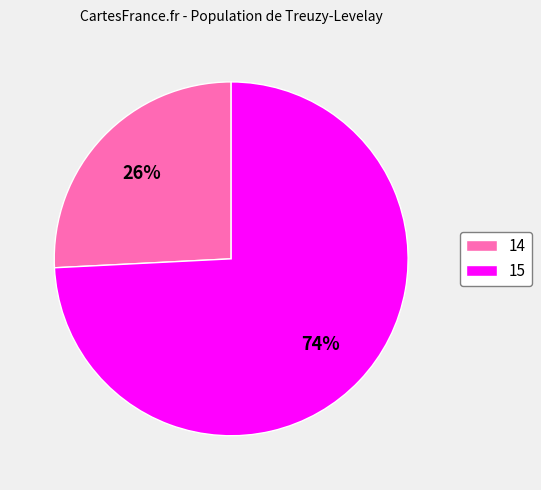

Rank the categories by value from lowest to highest.

14, 15